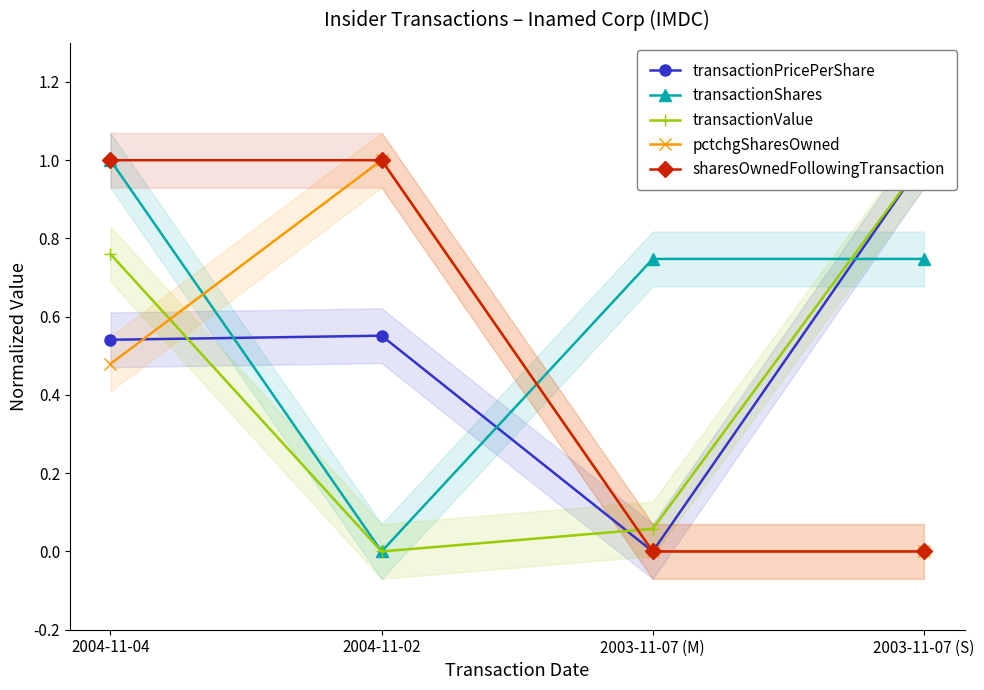

Which series ends up on top after the final intersection of transactionValue and transactionShares?

transactionValue